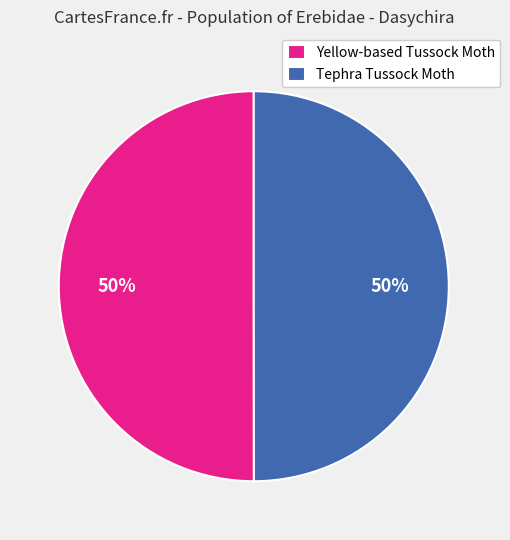

The Yellow-based Tussock Moth slice represents 50% of the pie. True or false?

True